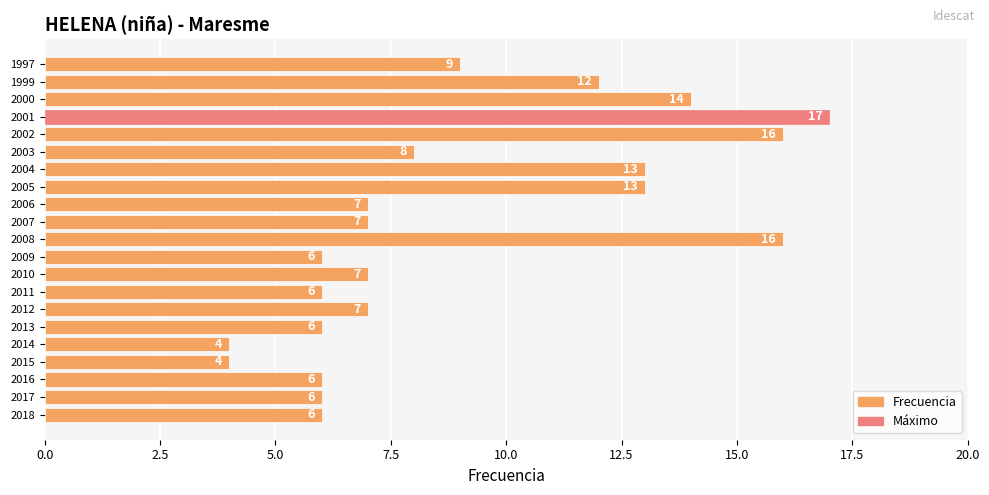

What is the greatest value displayed?

17